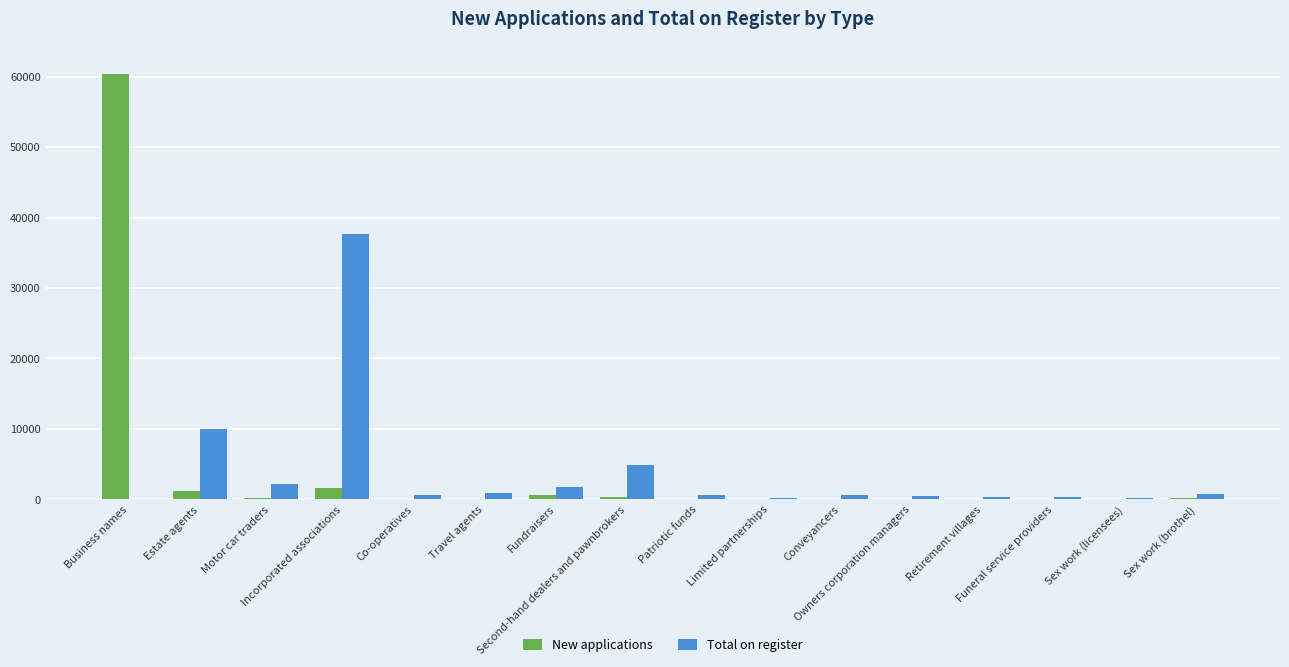

What is the sum of all New applications values?

64933